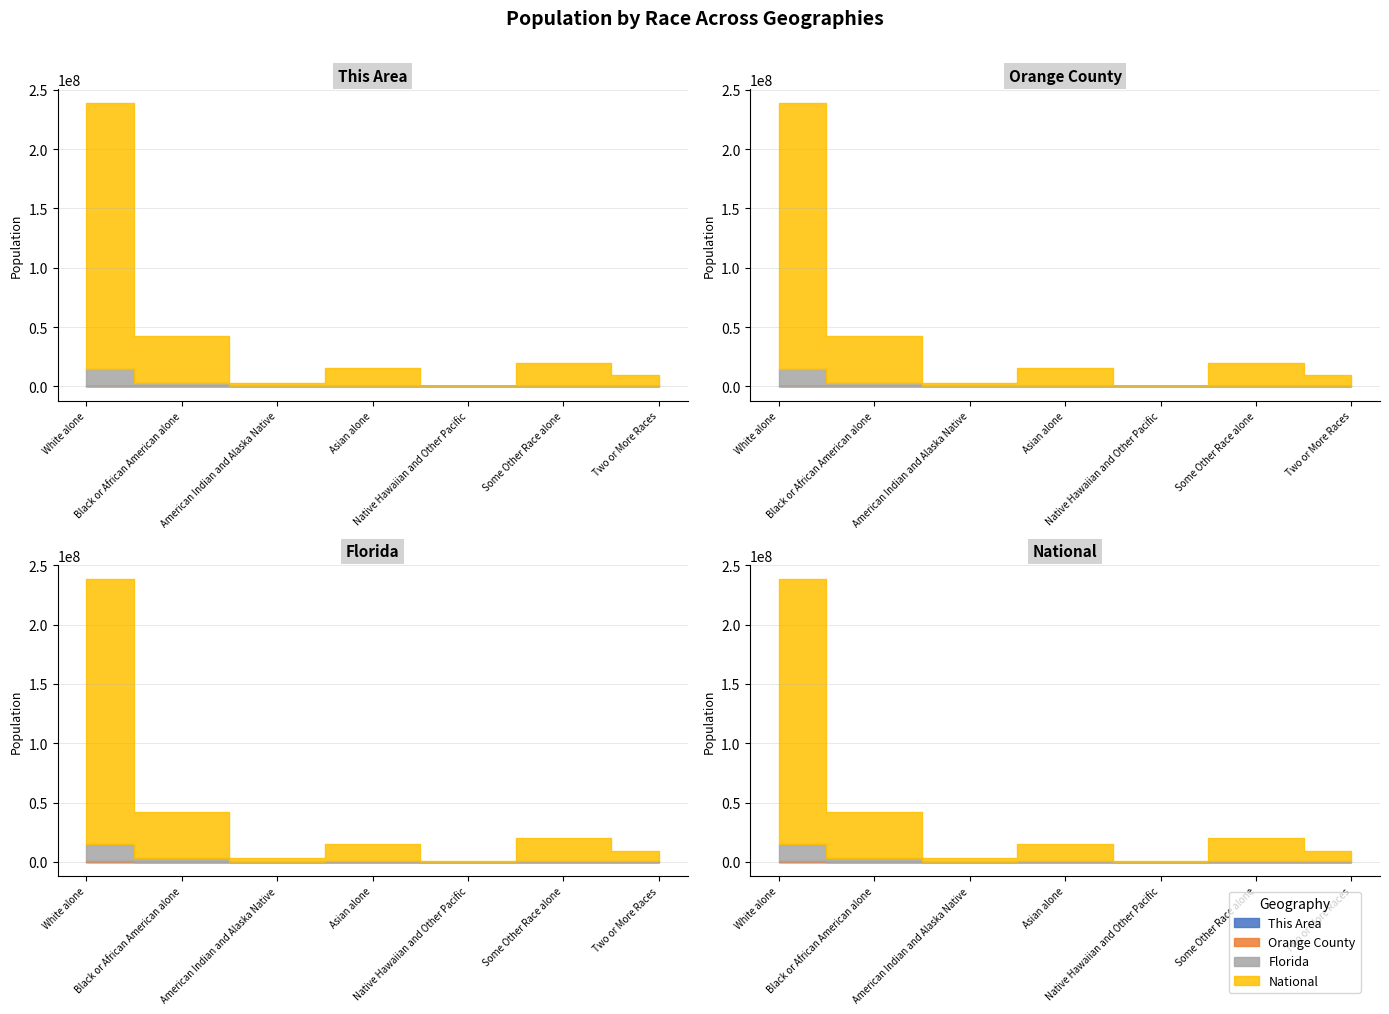

The National series shows 9009073 at Two or More Races. True or false?

True